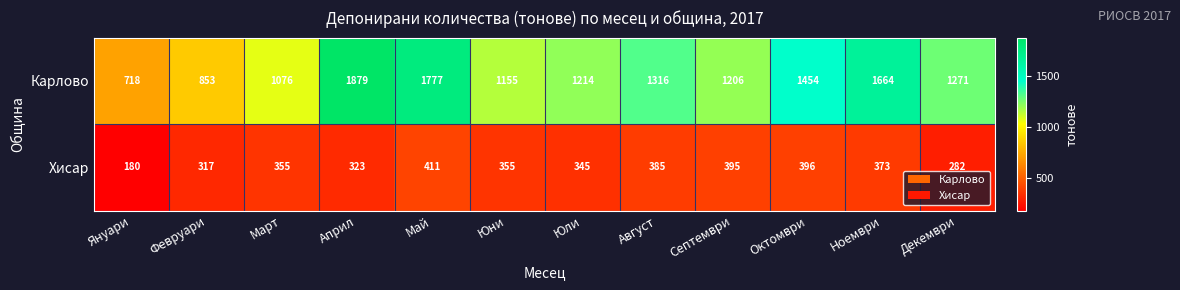

What is the greatest value displayed?

1879